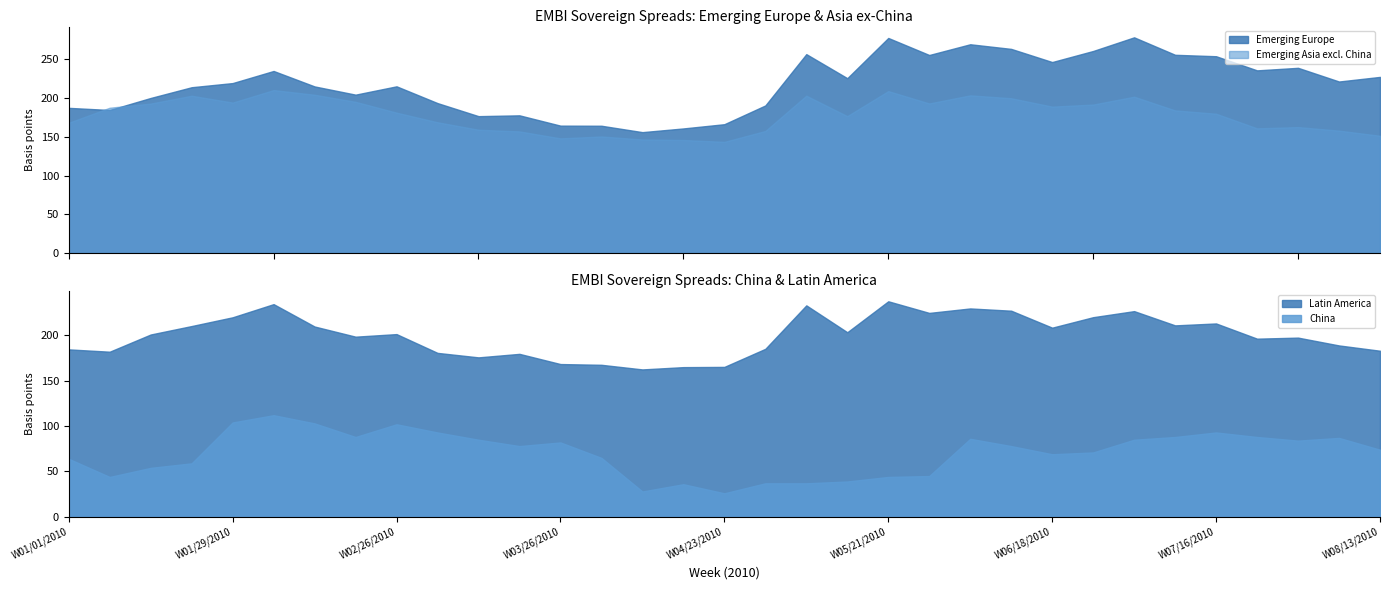

Which series has the largest total across all categories?

Emerging Europe